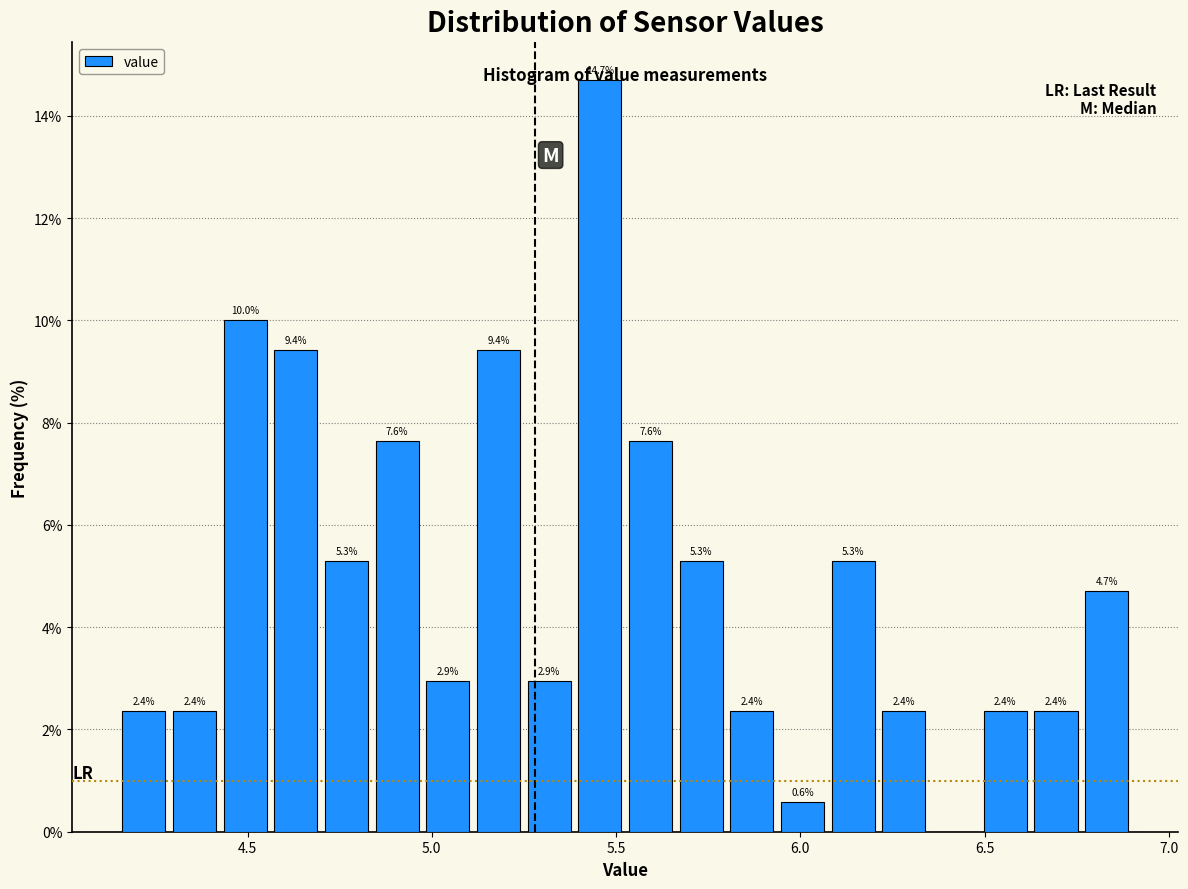

Around what value on the x-axis is the tallest bar? Give the approximate position of its centre, as read against the axis.

5.45